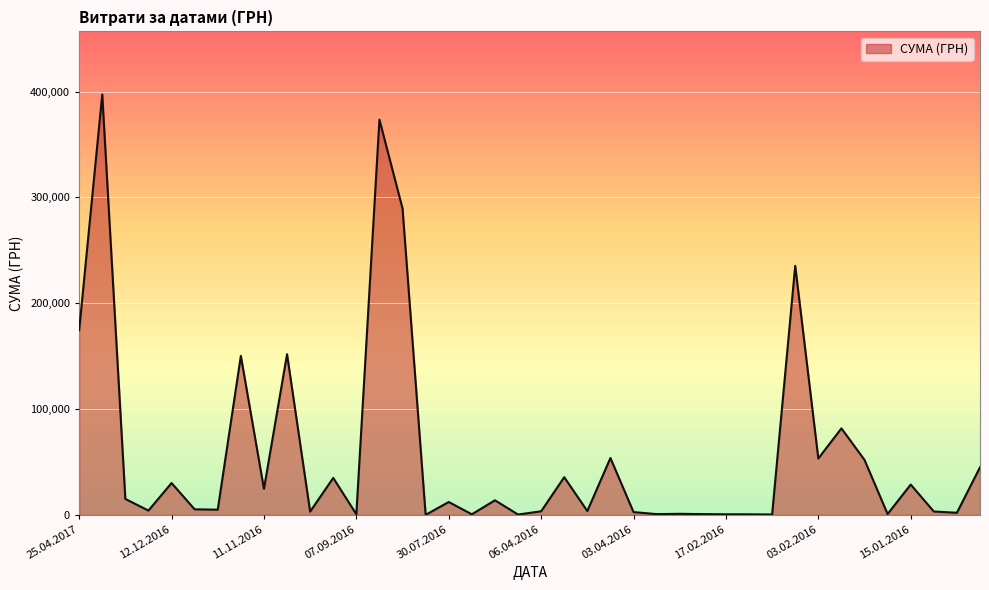

What is the maximum value shown in the chart?

397314.8